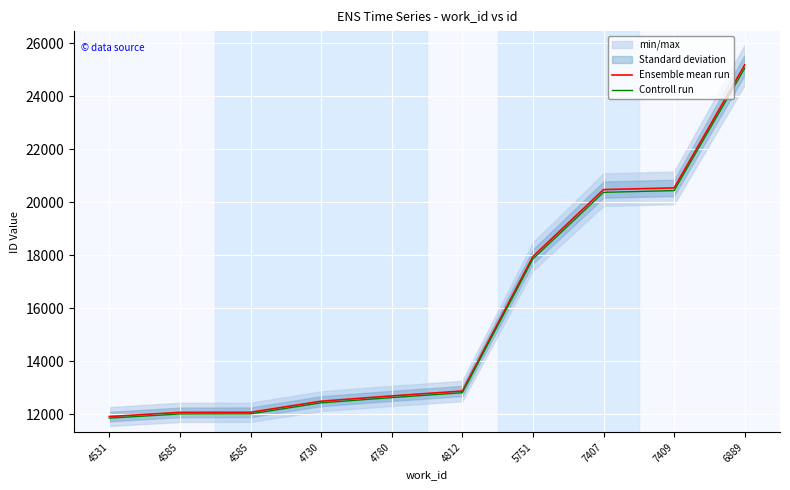

Reading left to right, extract all data points from this chart.

Ensemble mean run: 4531=11916.0	4585=12074.0	4585=12078.0	4730=12496.0	4780=12695.0	4812=12879.0	5751=17951.0	7407=20473.0	7409=20538.0	6889=25175.0
Controll run: 4531=11856.4	4585=12013.6	4585=12017.6	4730=12433.5	4780=12631.5	4812=12814.6	5751=17861.2	7407=20370.6	7409=20435.3	6889=25049.1